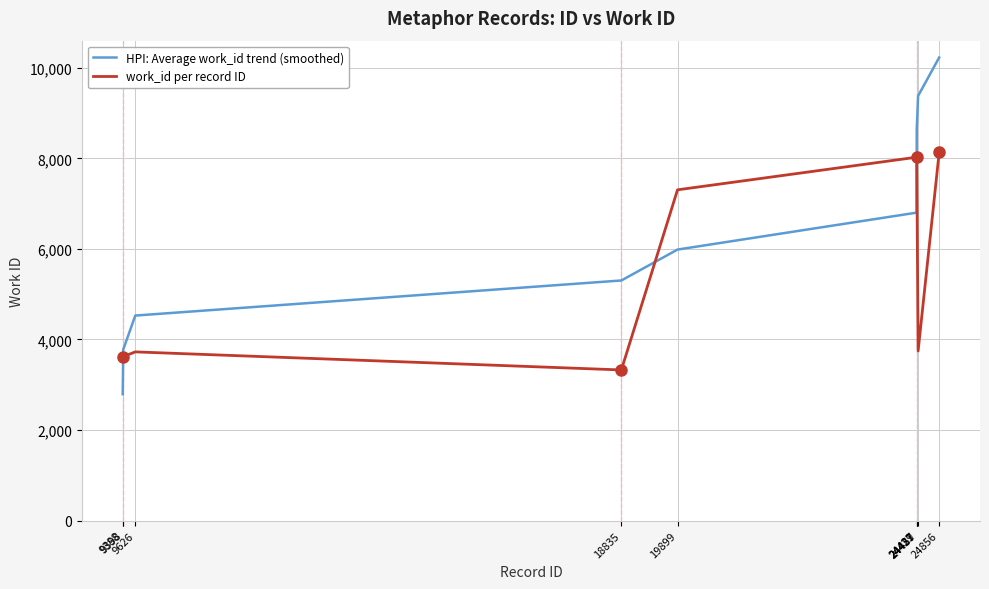

What is the difference between the highest and lowest values at 9398?

157.5